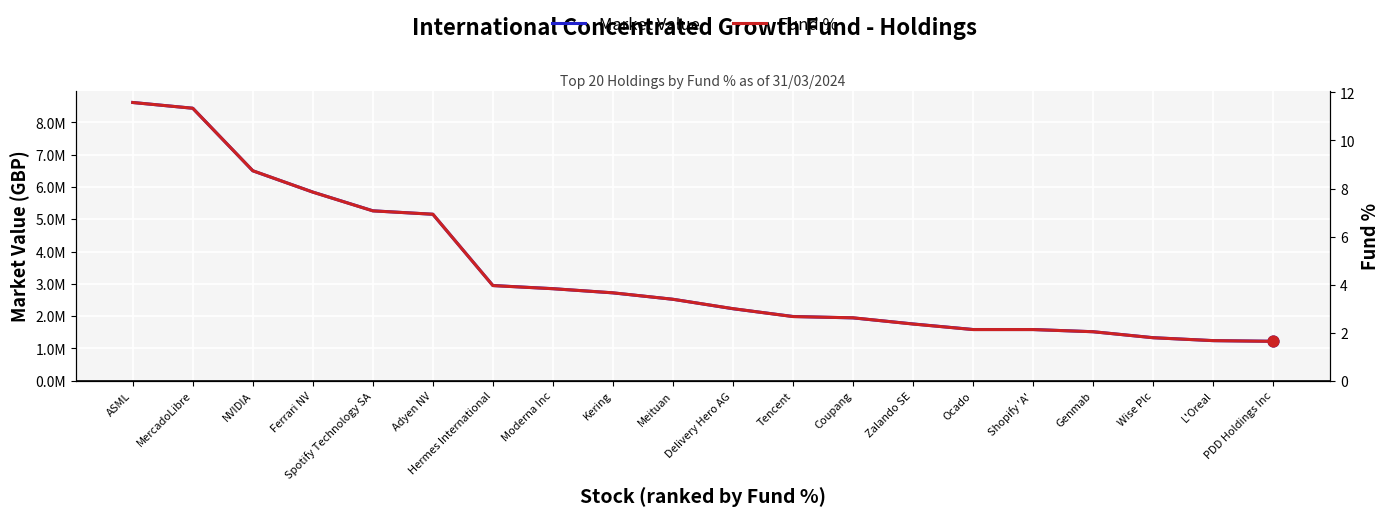

What is the total value across all series at Ferrari NV?

5843061.5